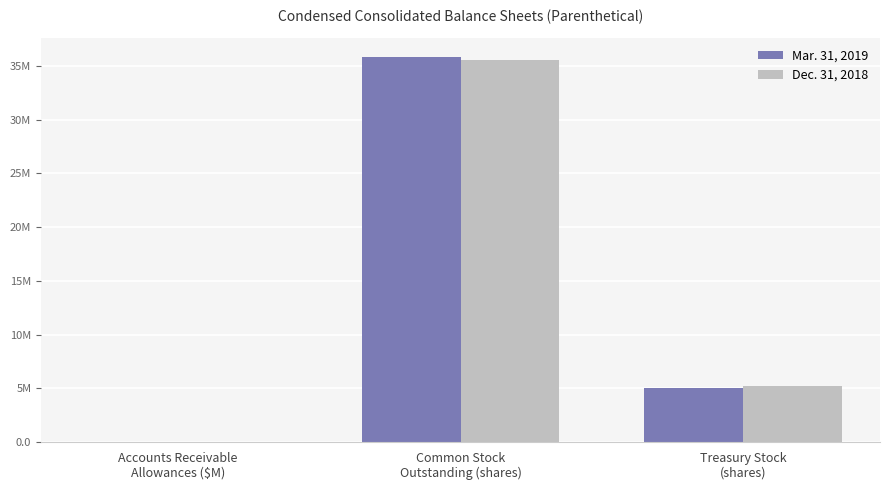

True or false: Mar. 31, 2019 has a value of 21756970.5 at Common Stock
Outstanding (shares).

False